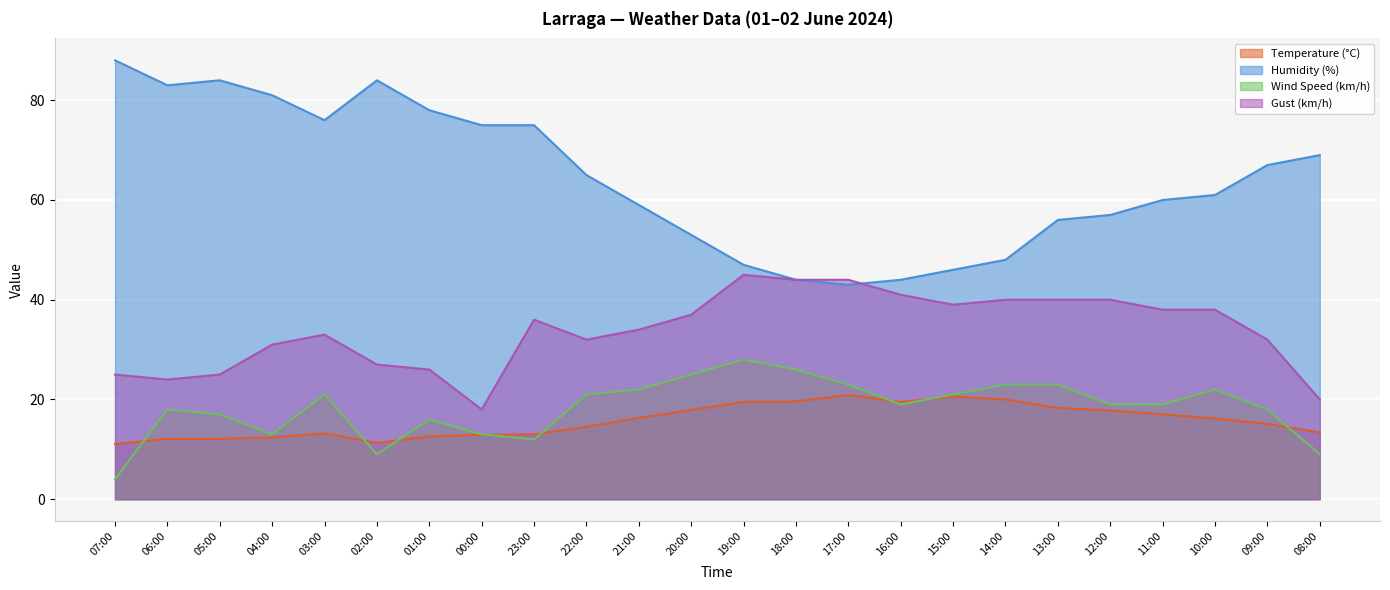

Count the number of data series in this chart.

4